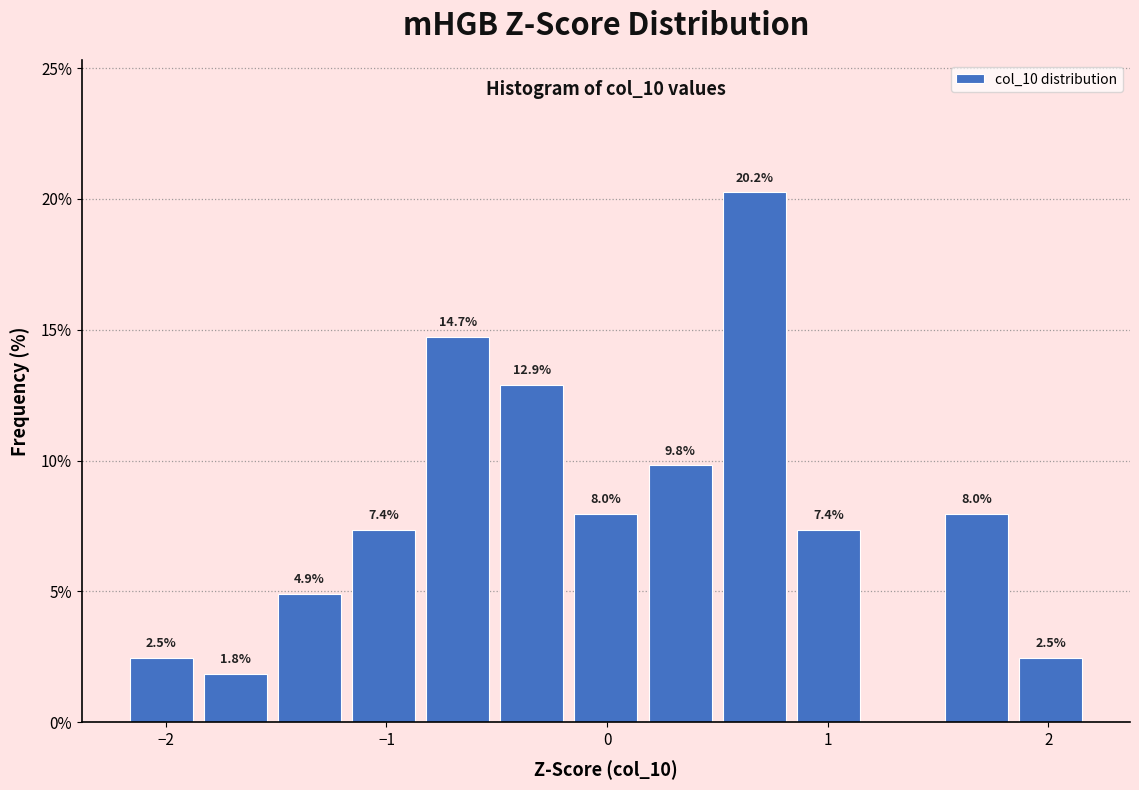

Read against the x-axis, roughly where is the centre of the tallest bar?

0.7